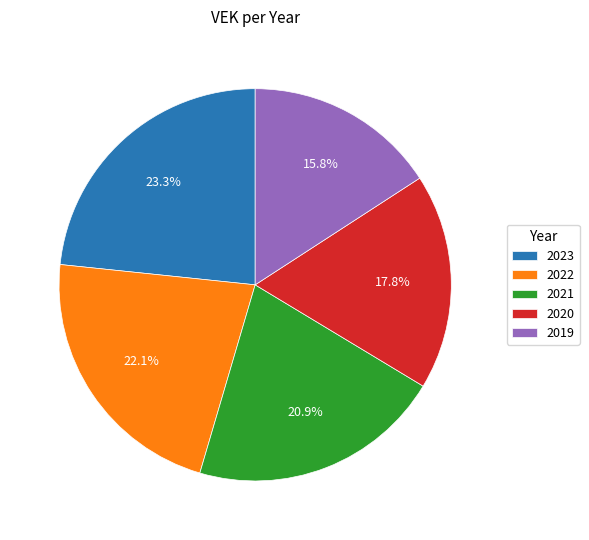

Count the number of slices in the pie.

5